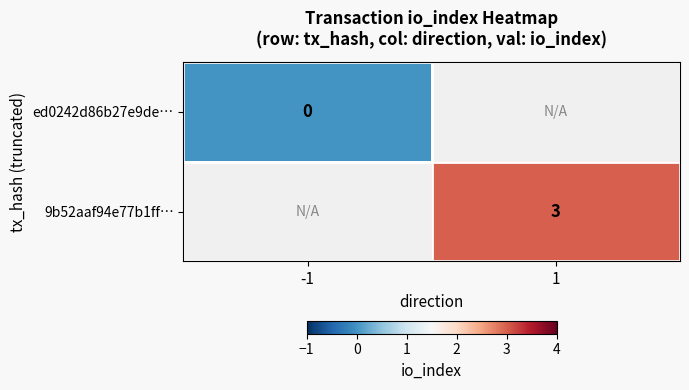

The 9b52aaf94e77b1ff… series shows 5.4 at 1. True or false?

False